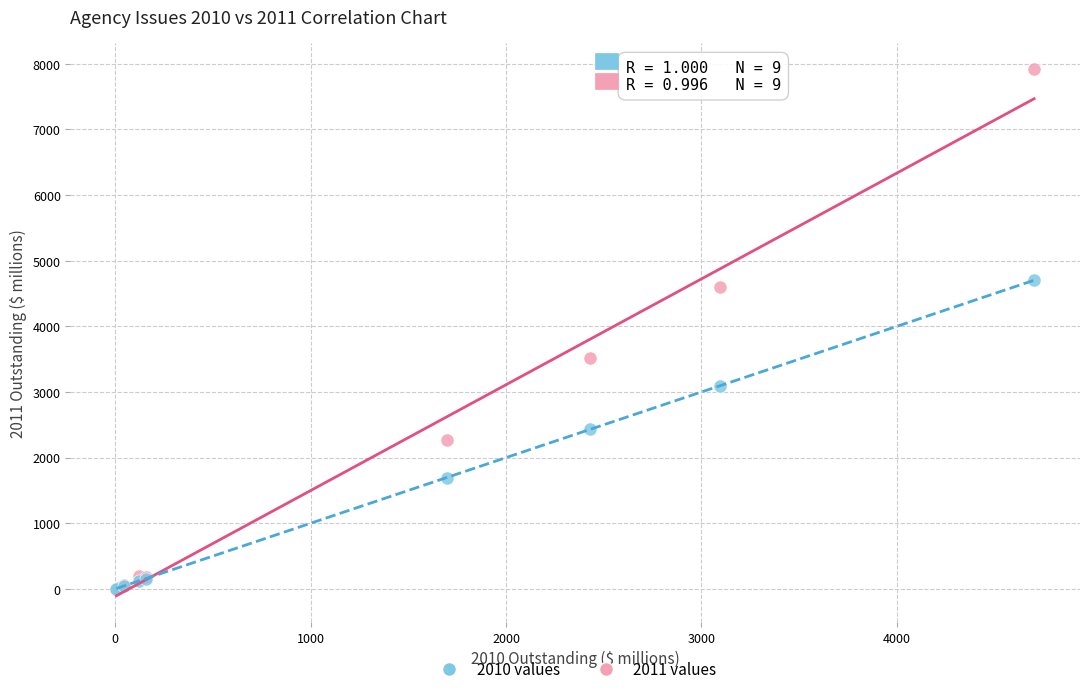

Across all series, what Y value is closest to 3963?

3520